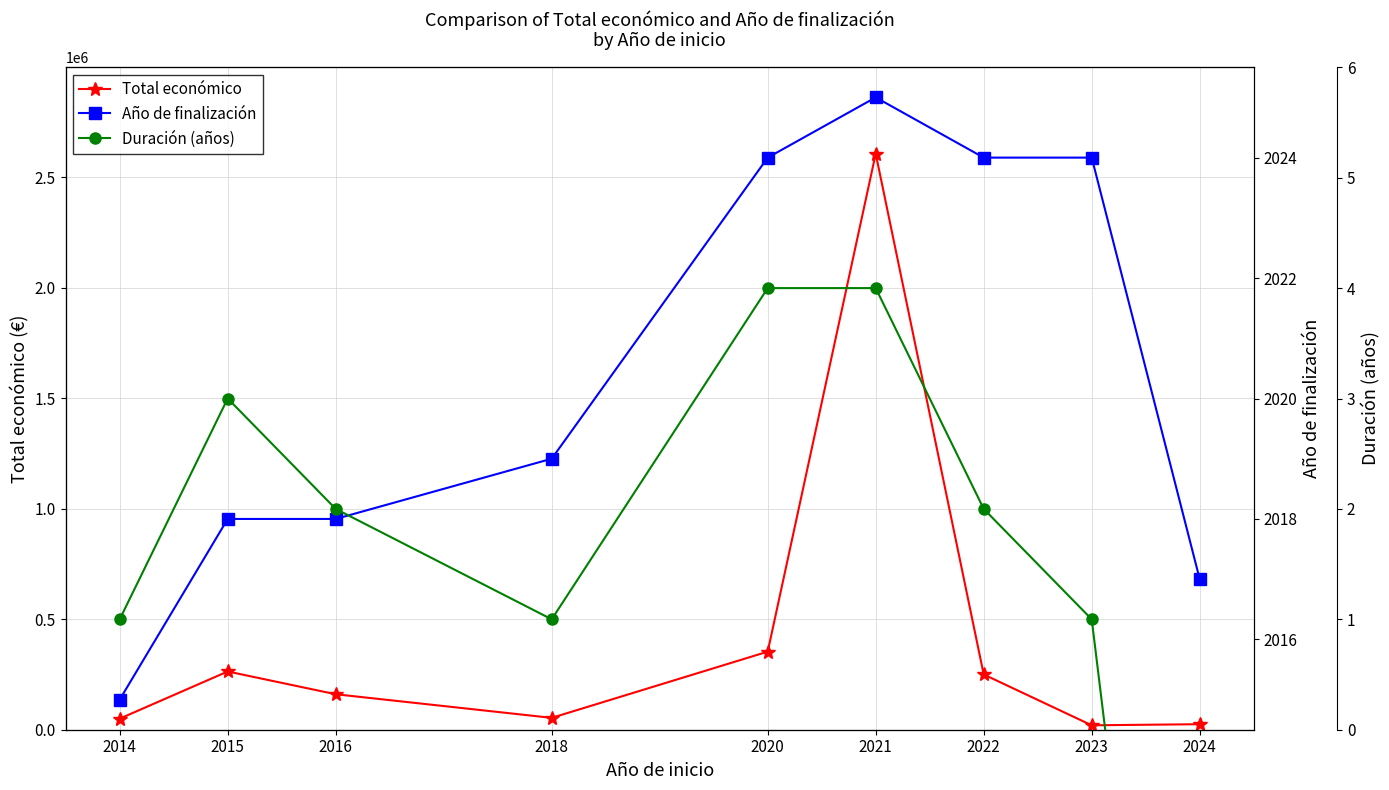

Is the value of Total económico at 2018 greater than the value of Año de finalización at 2016?

Yes